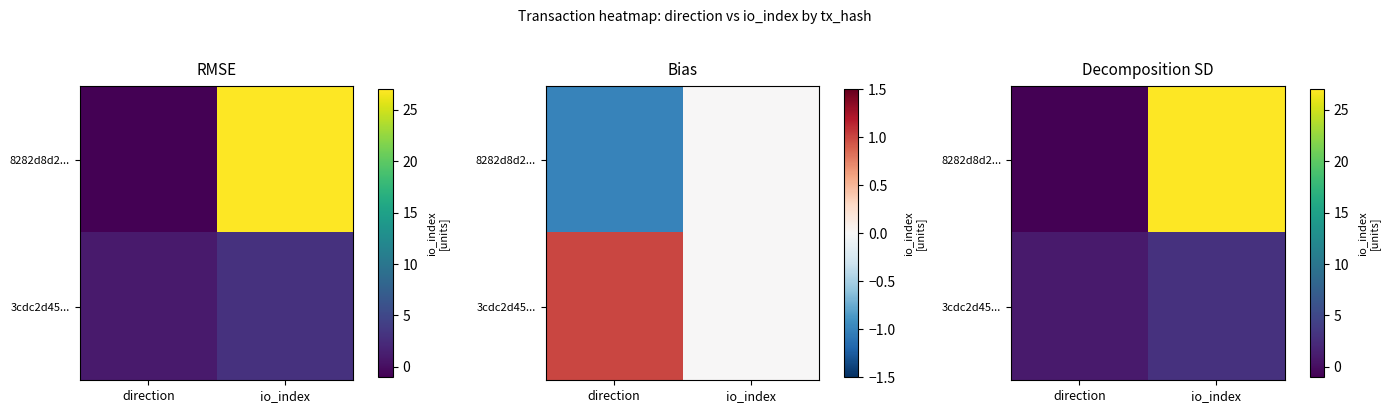

The value of 3cdc2d45... at direction is 1. True or false?

False